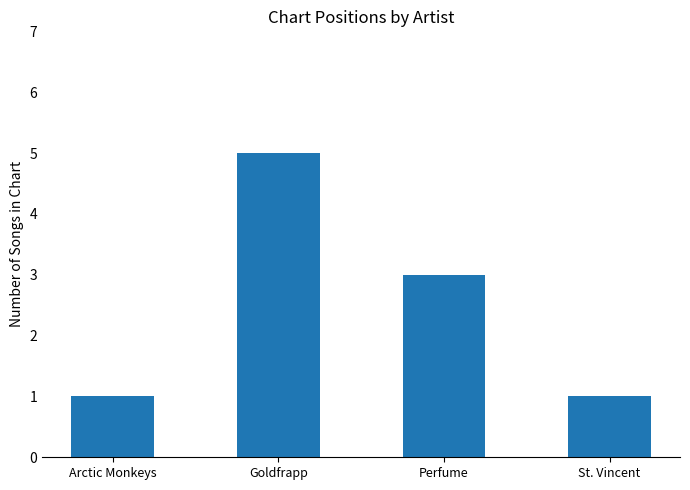

The value at Arctic Monkeys is 1. True or false?

True